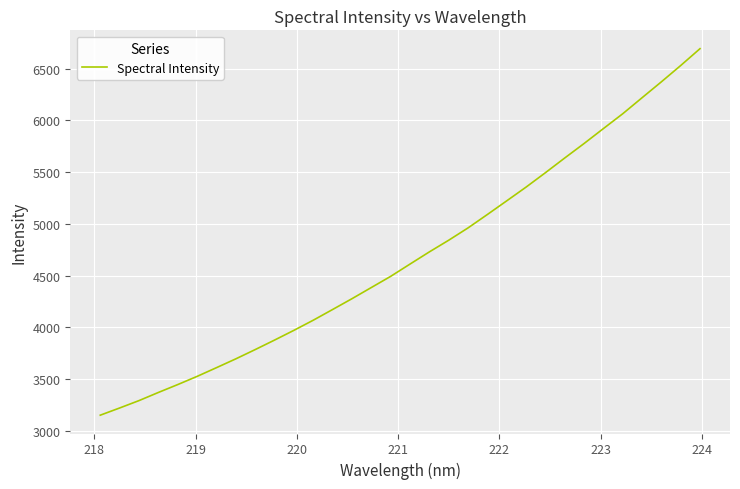

What is the greatest value displayed?

6693.8